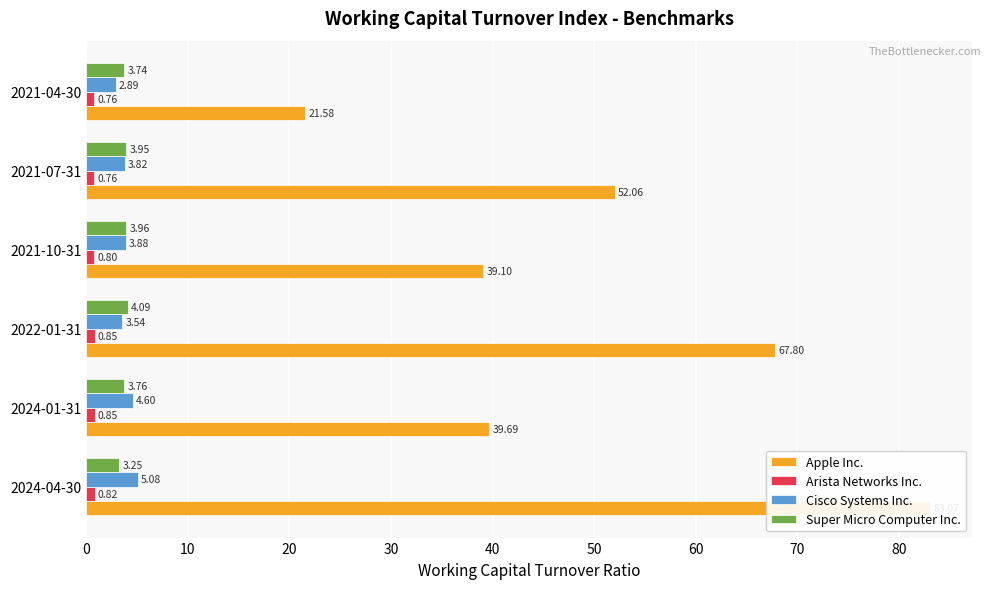

What is the value of the Apple Inc. bar at the 3rd from the left?

67.8